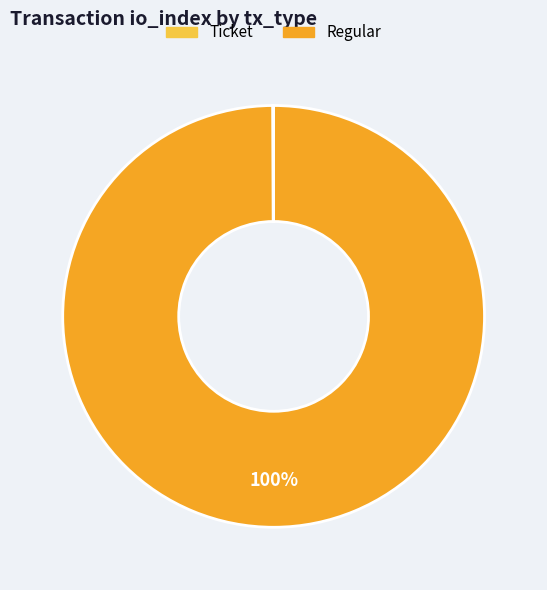

What is the largest slice in the pie chart?

Regular